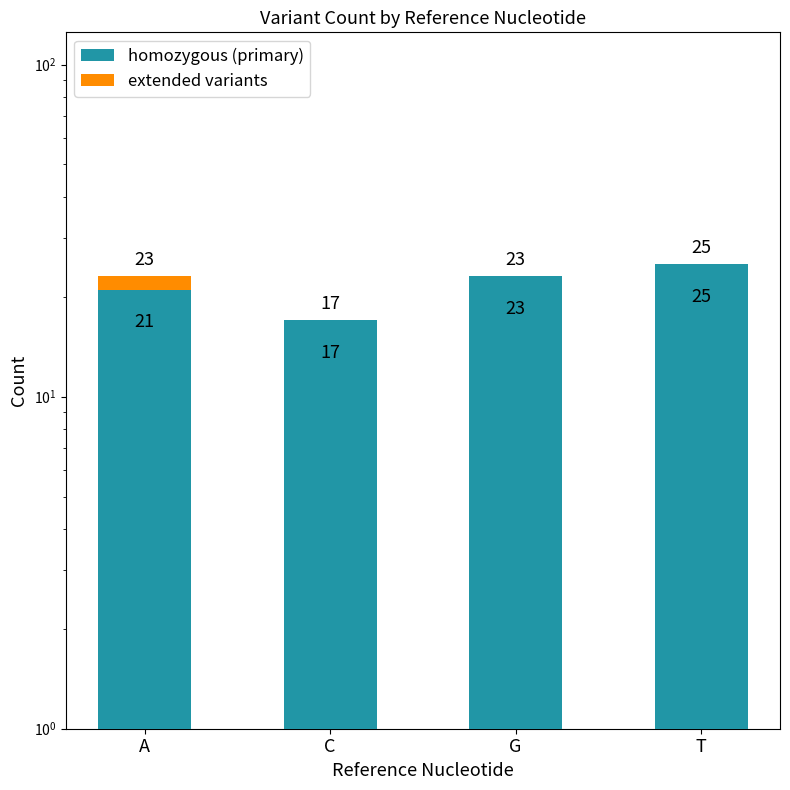

Reading right to left, list all the values displayed in this chart.

homozygous (primary): 25	23	17	21
extended variants: 0	0	0	2